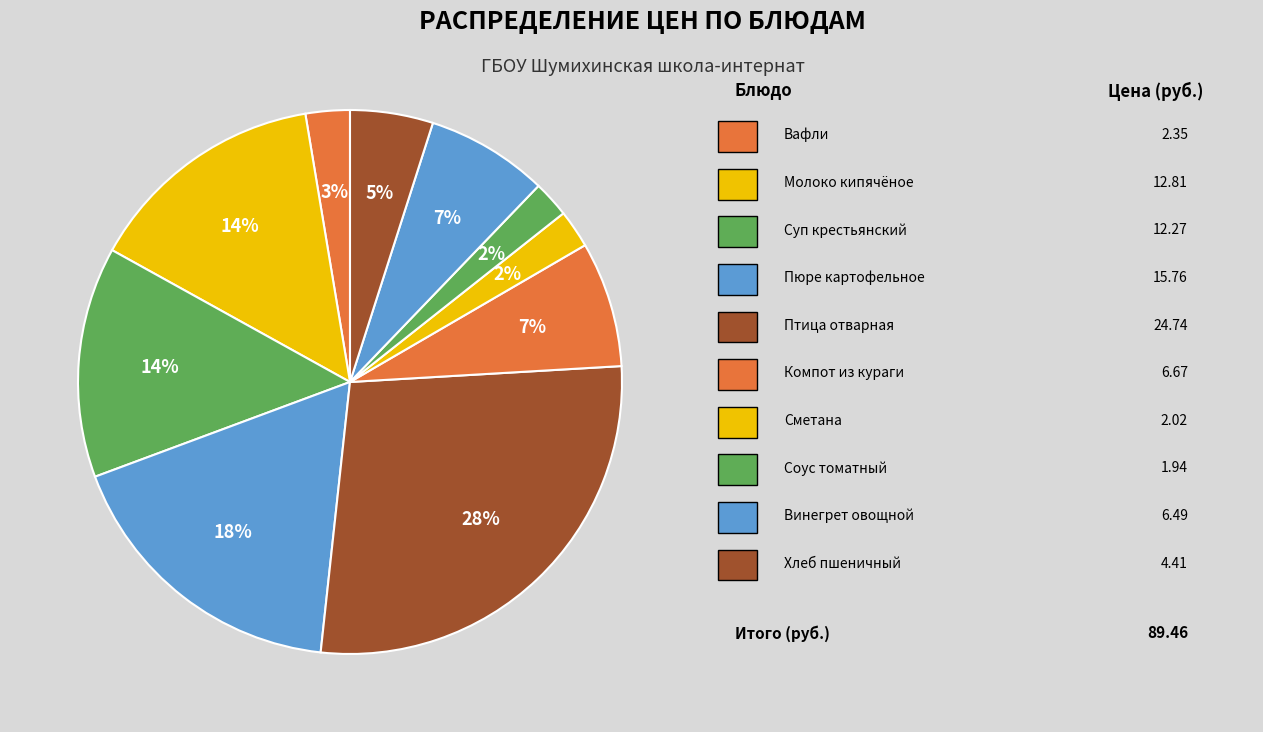

To the nearest percent, what is the difference between the largest and smallest slice percentages?

25%